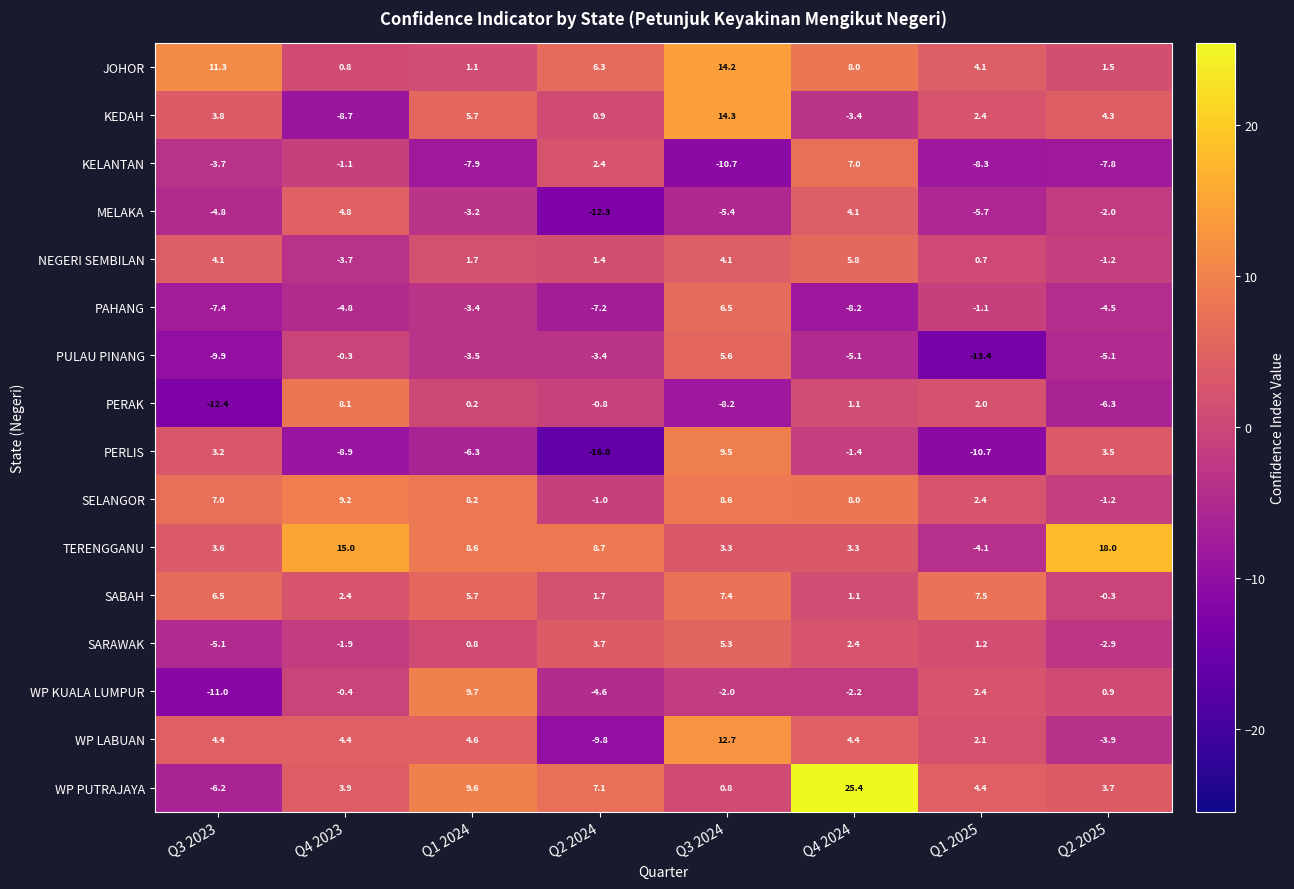

What is the difference between the second highest and minimum values in the PAHANG series?

7.1